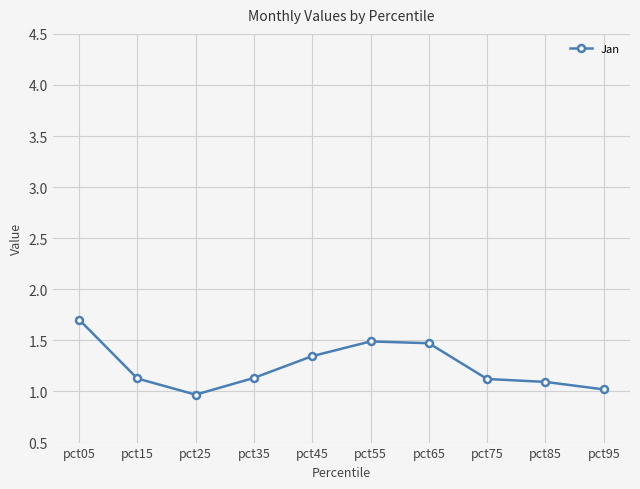

Which has a higher value, pct65 or pct45?

pct65